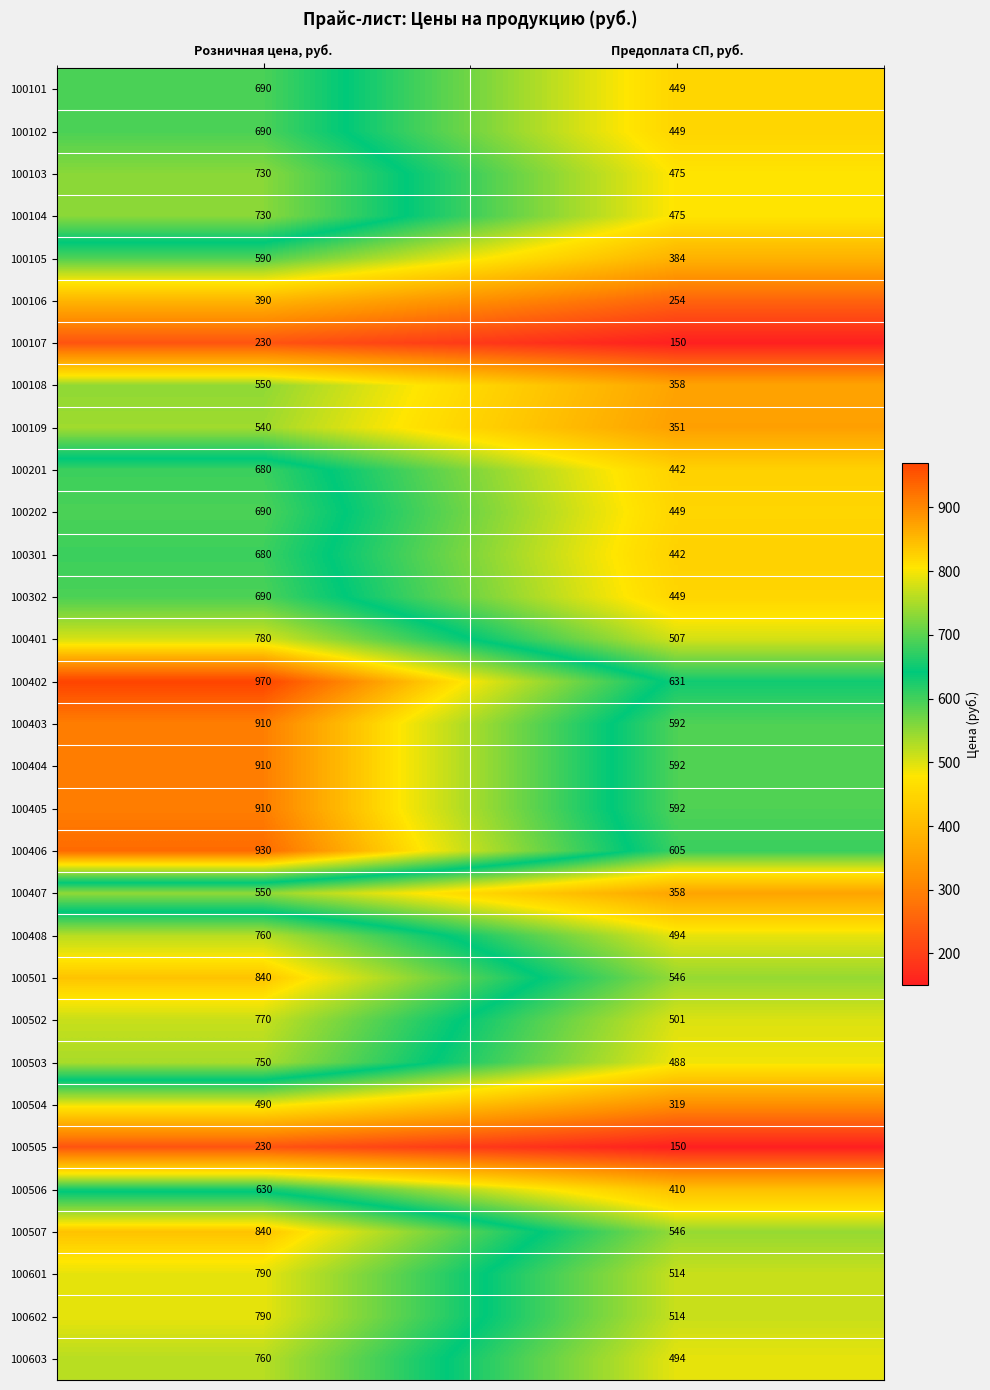

Which series has the largest total across all categories?

100402